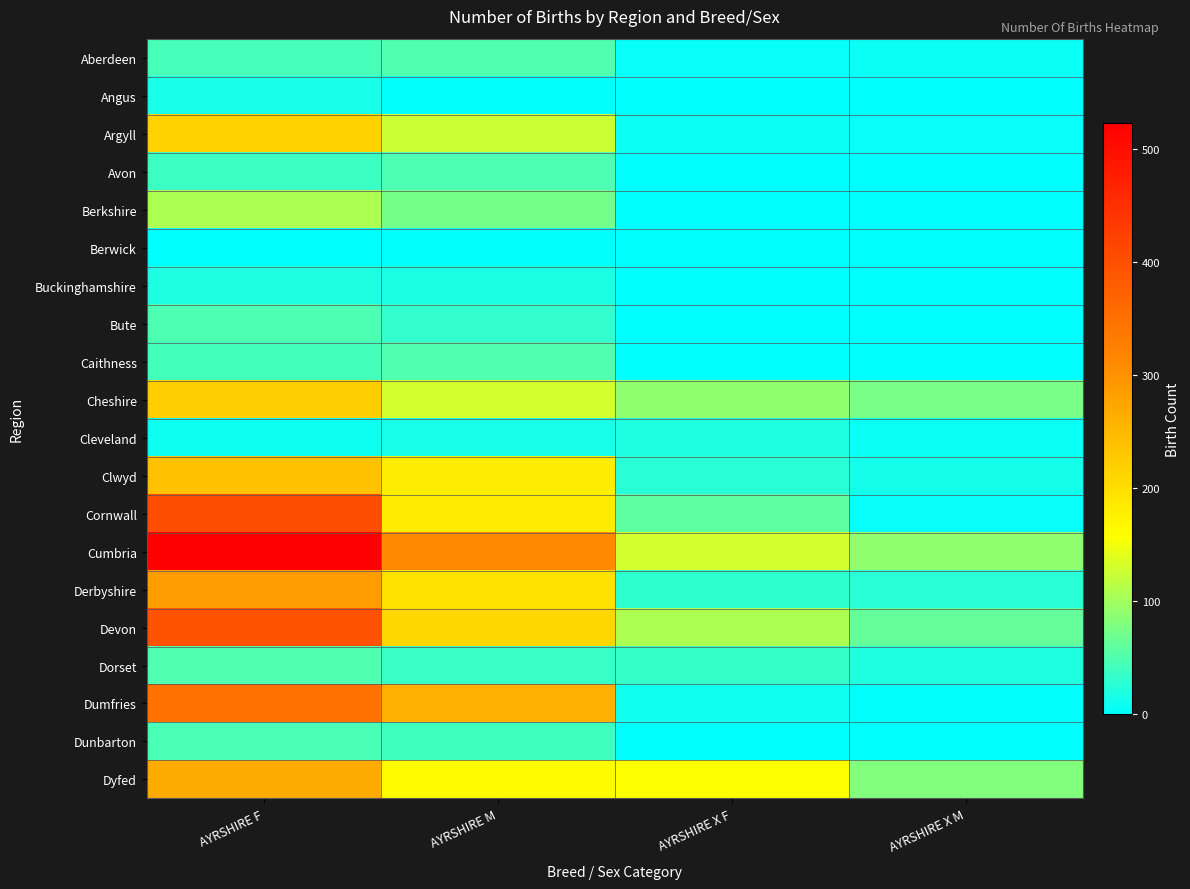

At AYRSHIRE M, list the series in order from smallest to largest.

Angus, Berwick, Cleveland, Buckinghamshire, Bute, Dorset, Dunbarton, Avon, Aberdeen, Caithness, Berkshire, Argyll, Cheshire, Dyfed, Clwyd, Cornwall, Derbyshire, Devon, Dumfries, Cumbria